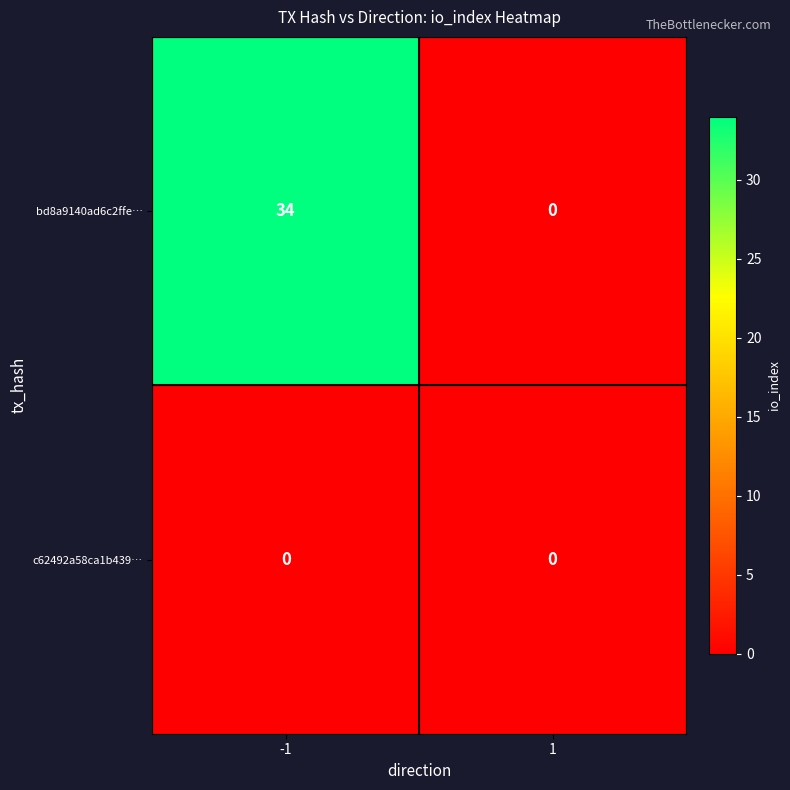

Rank the series by their maximum value, from highest to lowest.

bd8a9140ad6c2ffe…, c62492a58ca1b439…